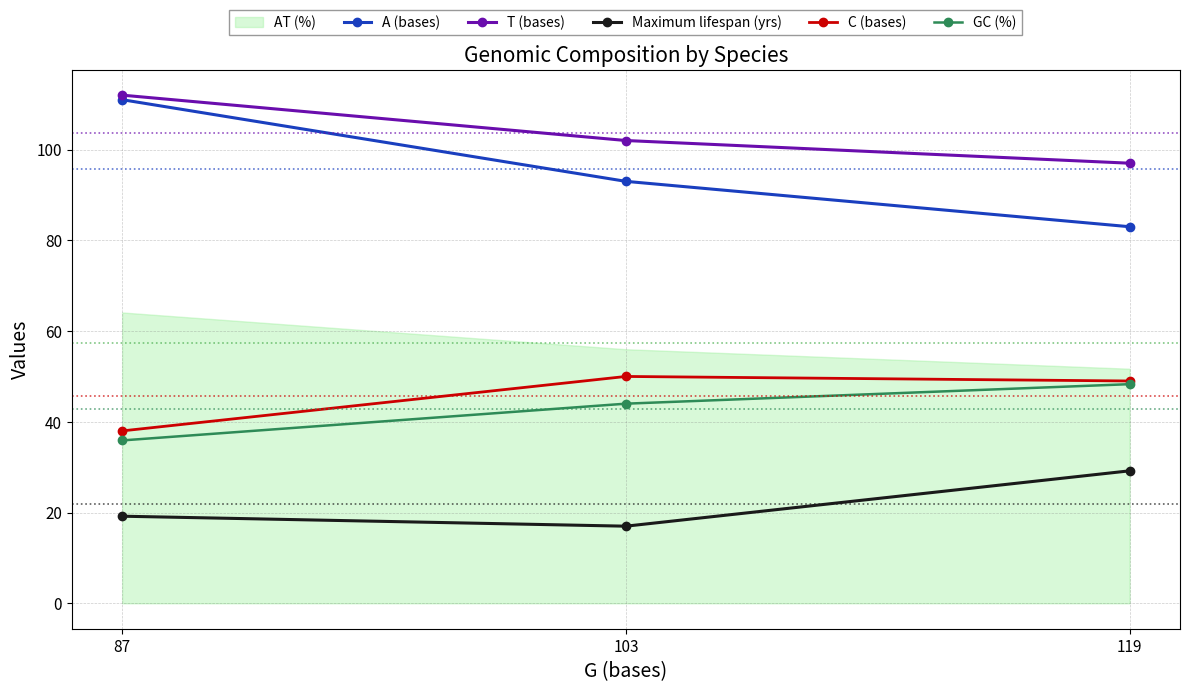

Is the value of A (bases) at 87 greater than the value of C (bases) at 119?

Yes